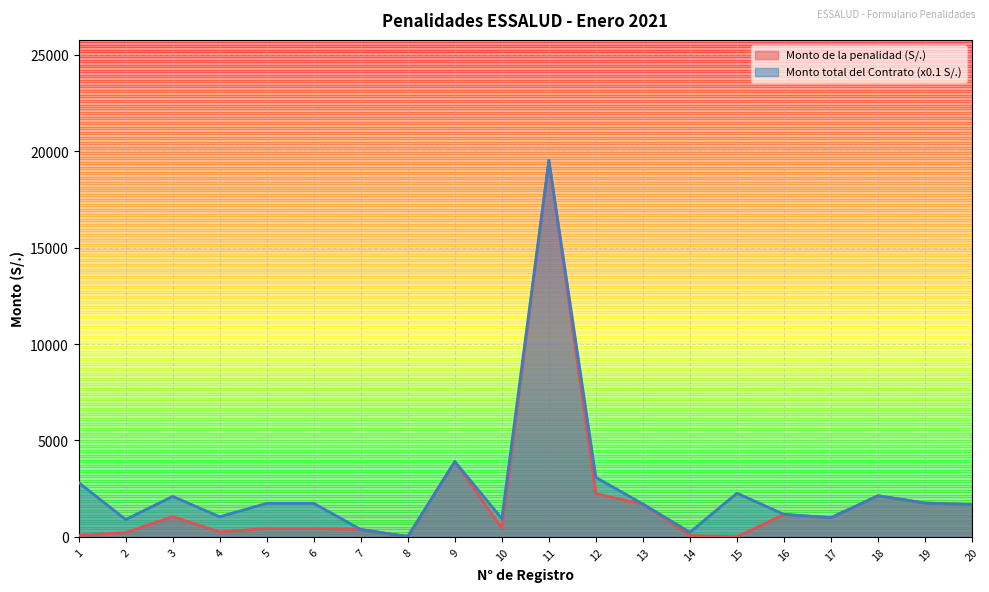

Rank the series at 4 from lowest to highest value.

Monto de la penalidad (S/.), Monto total del Contrato (x0.1 S/.)